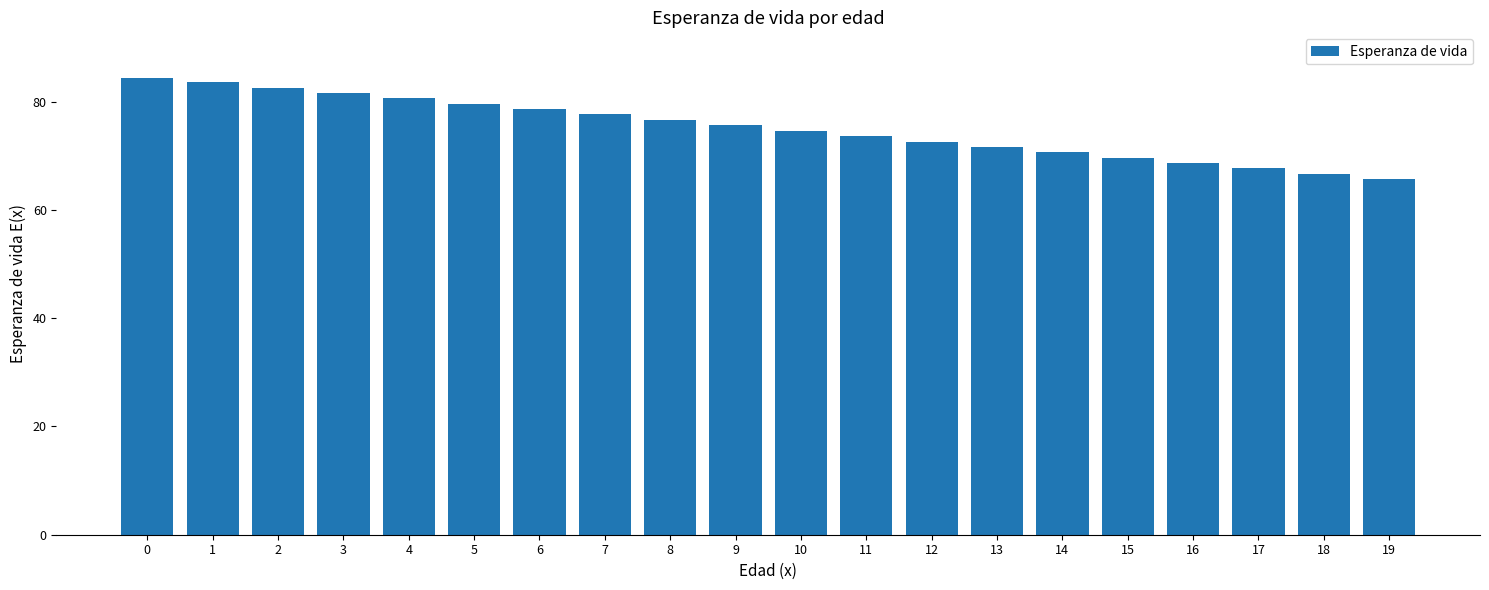

Count the number of values greater than 75.

10